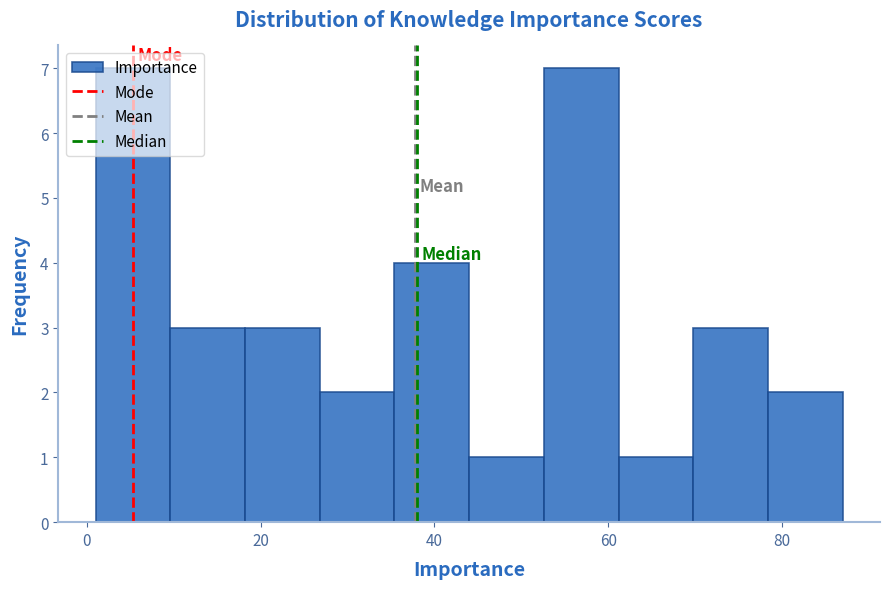

How tall is the bar that spans 61.2 to 69.8 on the x-axis? Neither the bar edges nor the heights are printed on the chart, so give them approximately, as read against the axes.

1